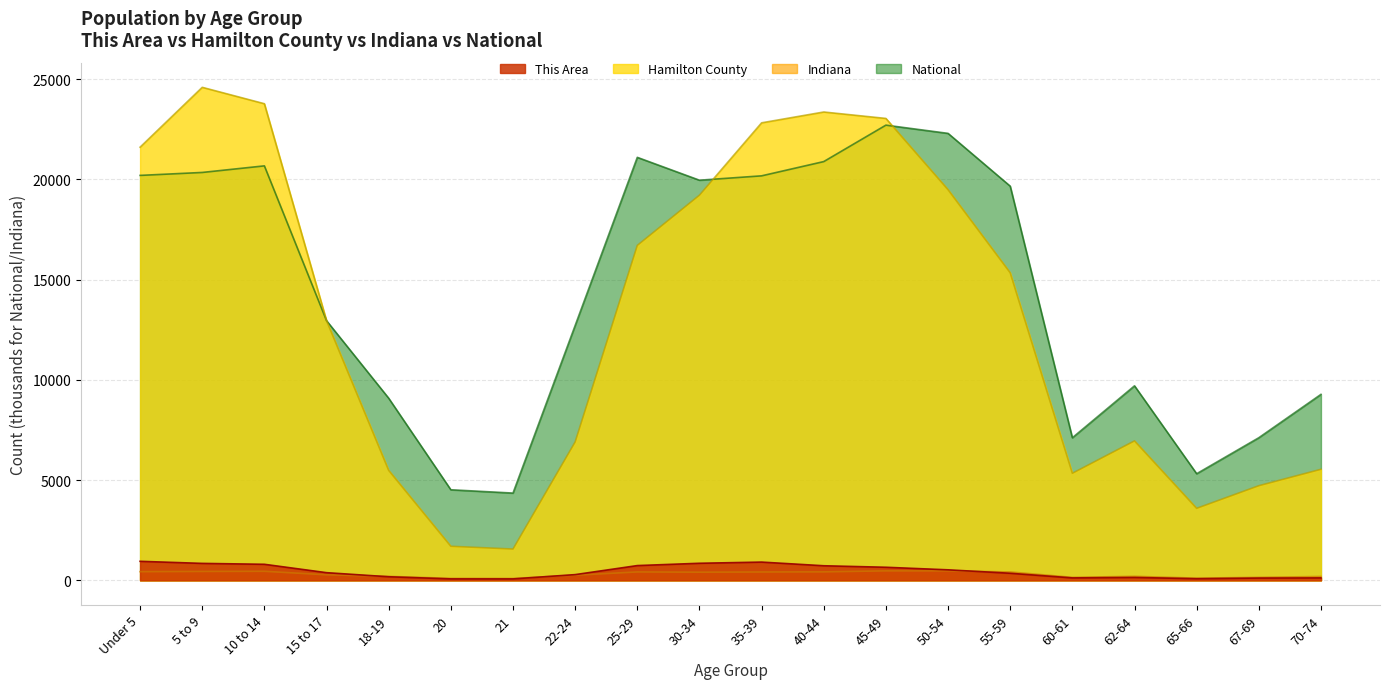

The National series shows 21101.8 at 25-29. True or false?

True